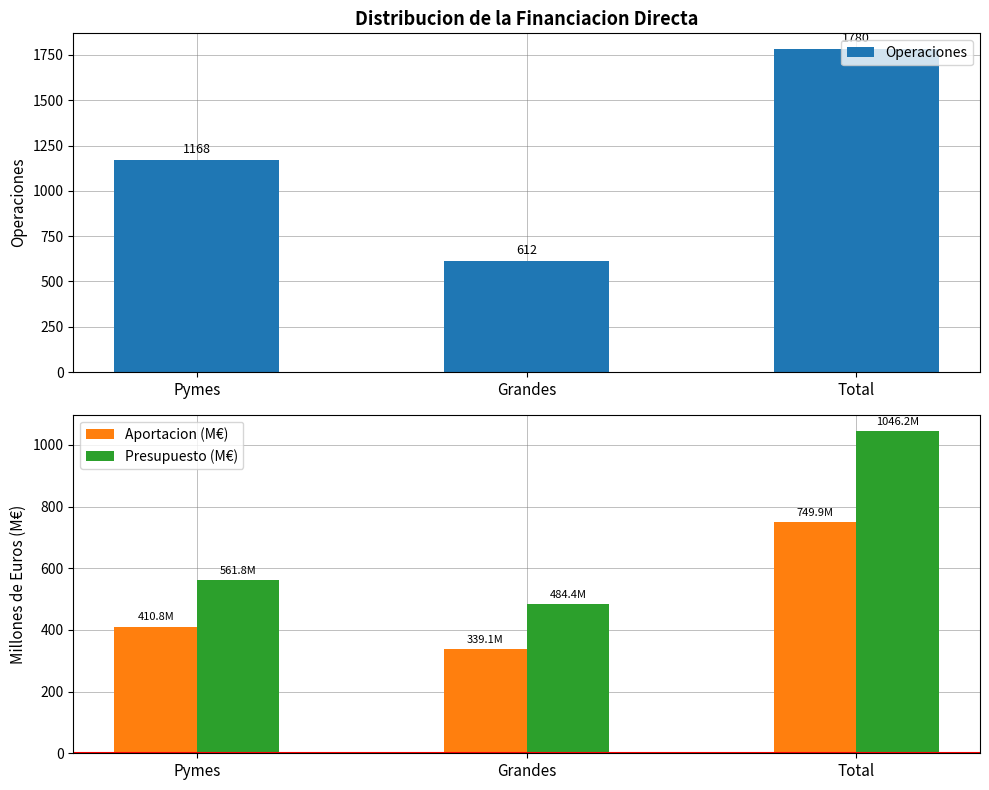

How many bars are there in total?

9